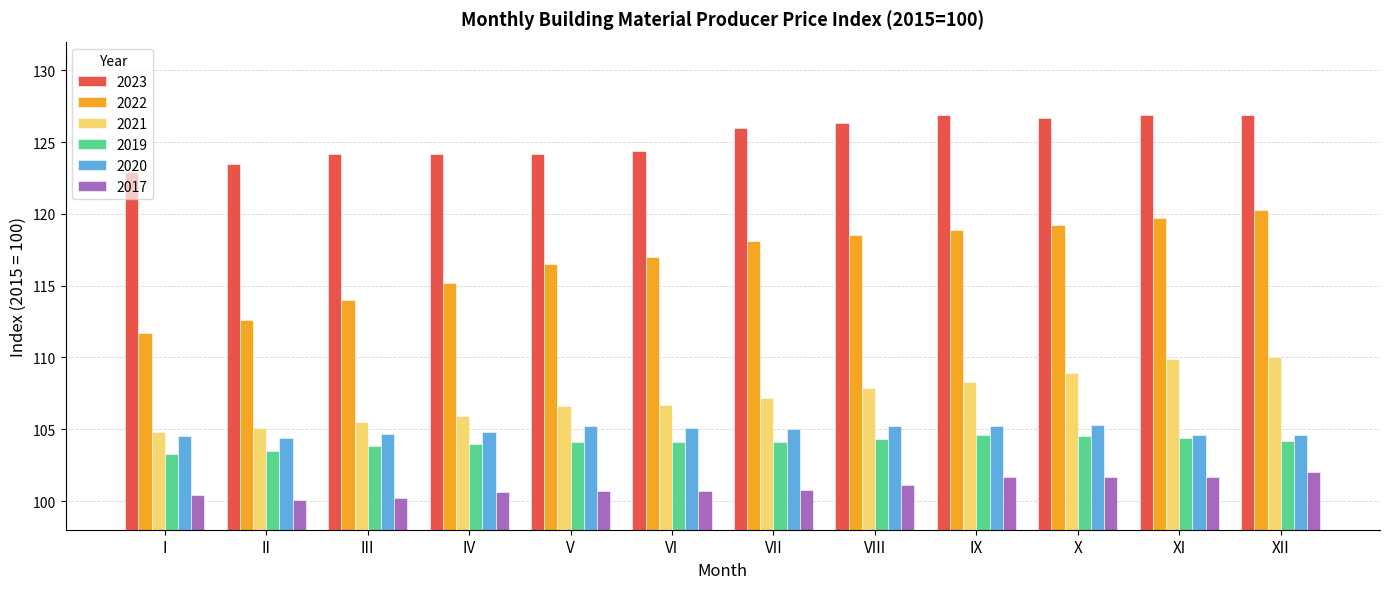

What is the value of the 2021 bar at the 5th from the left?

106.6